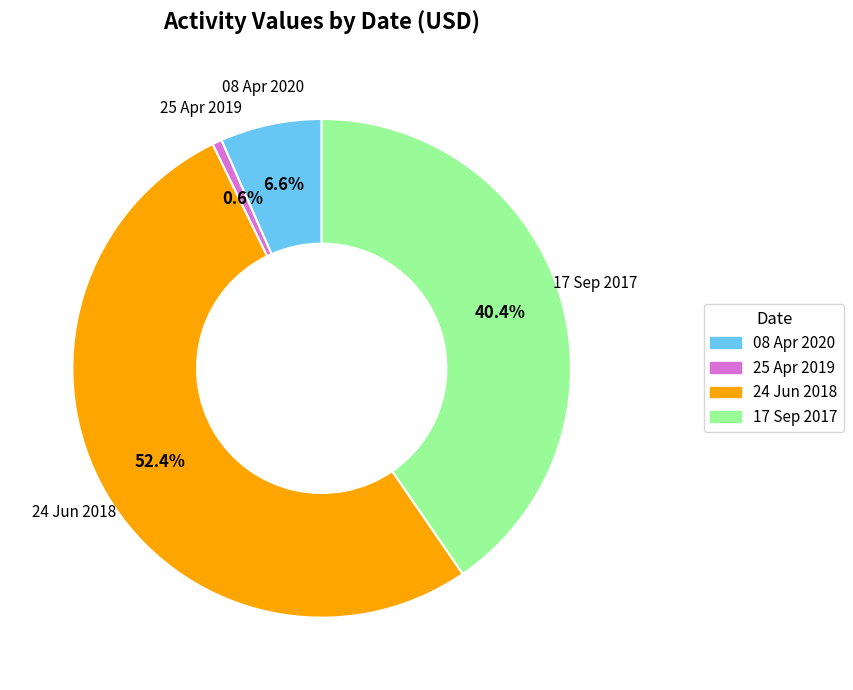

To the nearest percent, what portion does 08 Apr 2020 represent?

7%